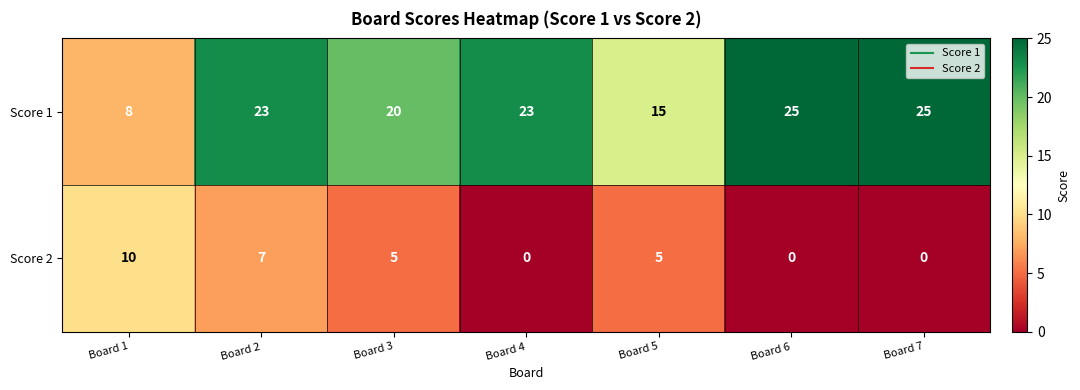

Reading right to left, extract all data points from this chart.

Score 1: Board 7=25	Board 6=25	Board 5=15	Board 4=23	Board 3=20	Board 2=23	Board 1=8
Score 2: Board 7=0	Board 6=0	Board 5=5	Board 4=0	Board 3=5	Board 2=7	Board 1=10